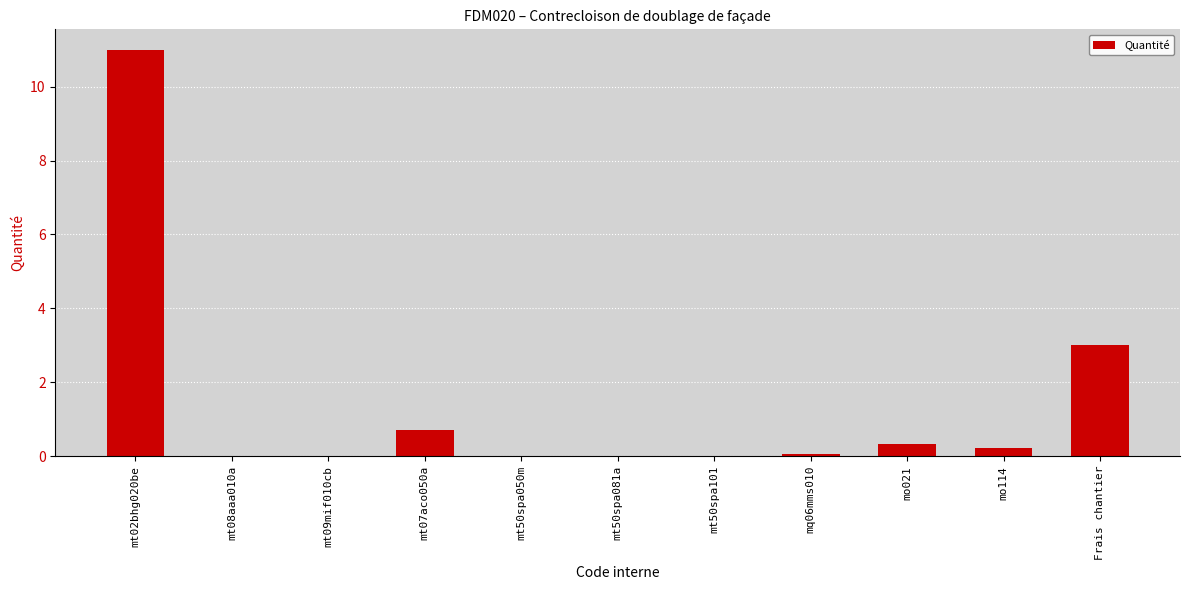

What is the sum of all values?

15.3